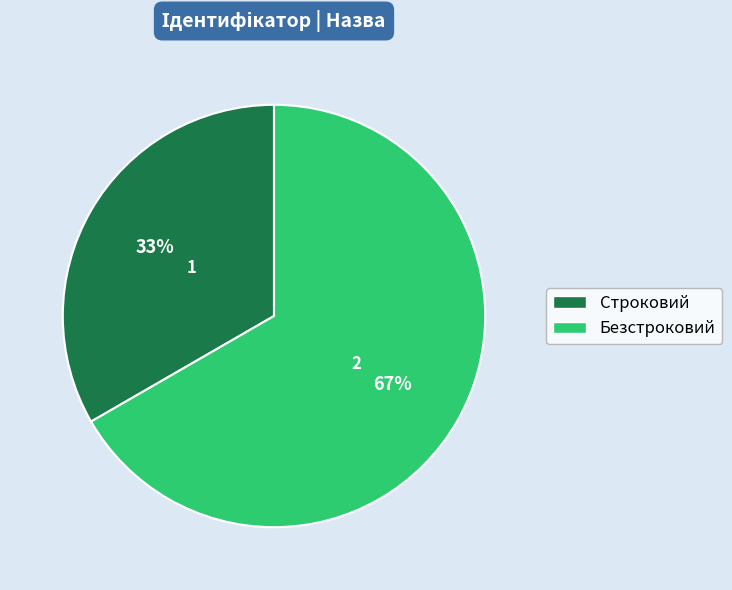

Between Безстроковий and Строковий, which is larger?

Безстроковий